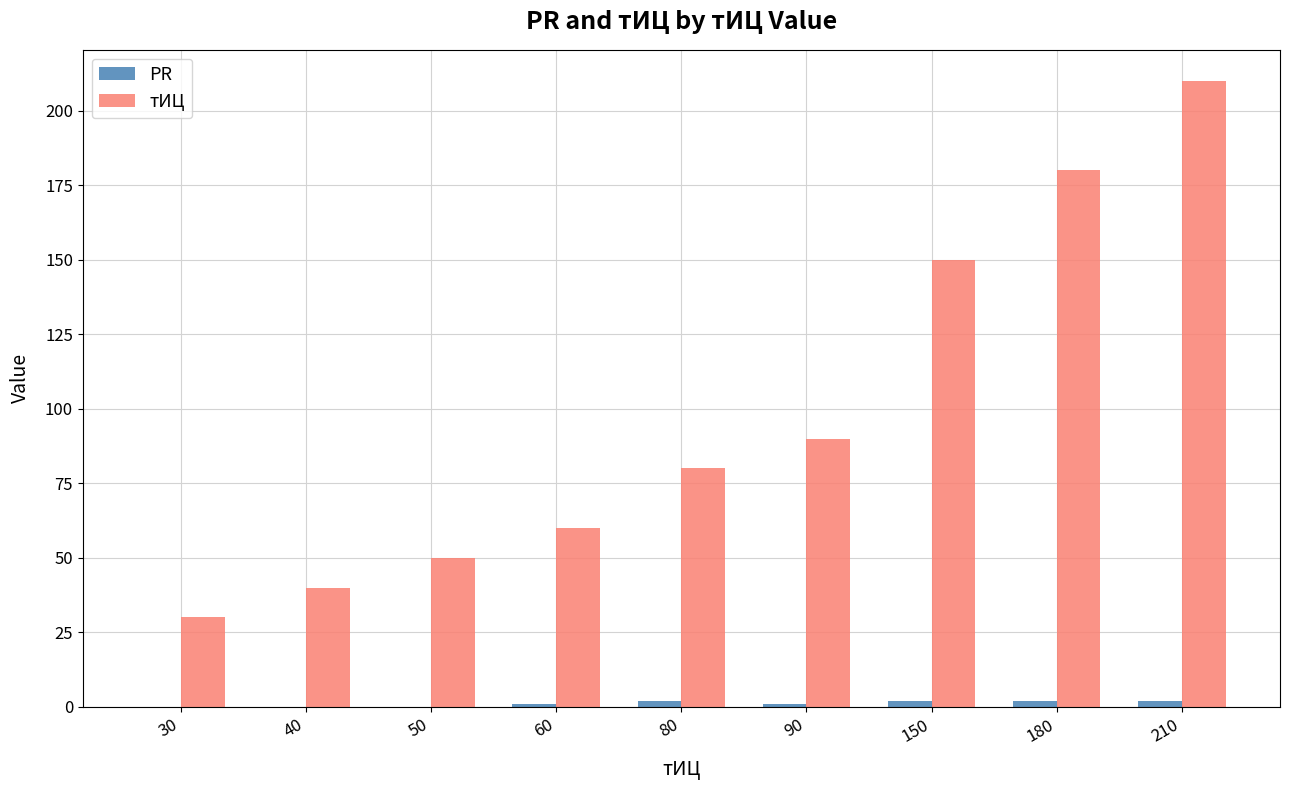

What is the sum of all тИЦ values?

890